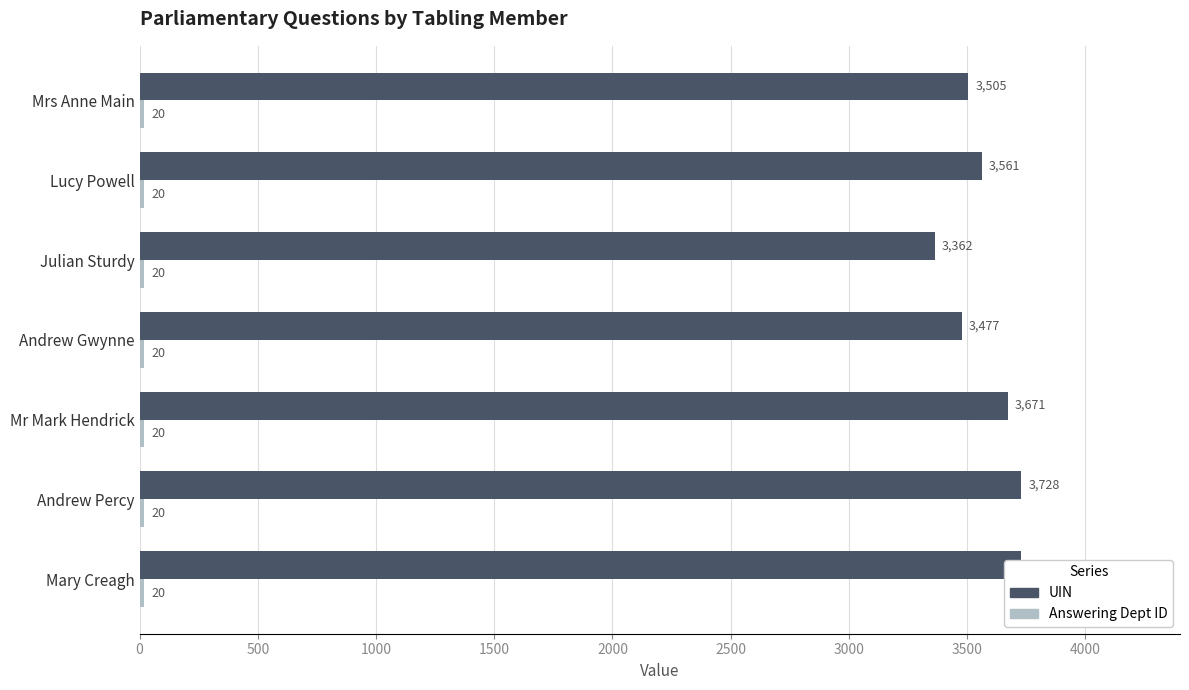

Which series has the largest total across all categories?

UIN